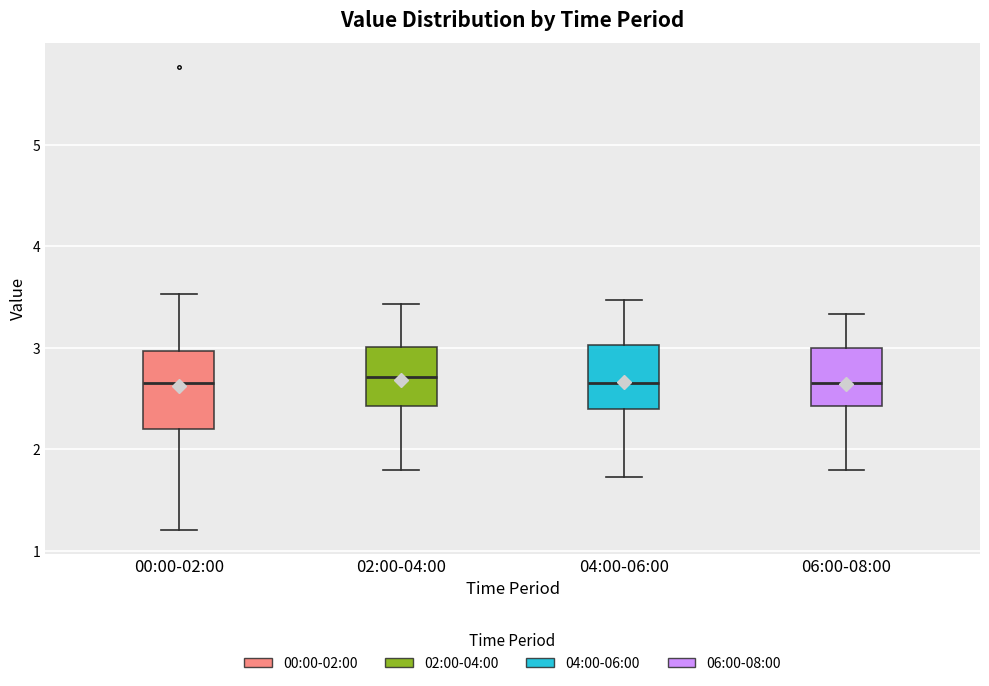

Where is the lower edge of the box for 04:00-06:00 on the y-axis? The values are not printed on the chart, so give them approximately, as read against the axis.

2.4